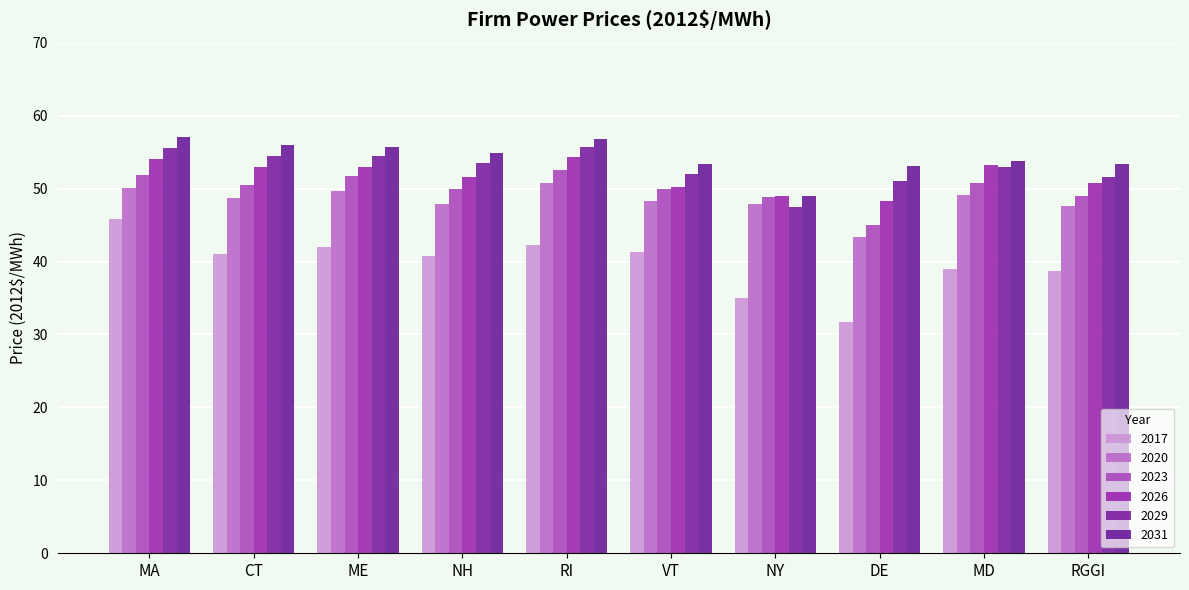

Reading left to right, list all the values displayed in this chart.

2017: MA=45.8	CT=41.0	ME=42.0	NH=40.8	RI=42.2	VT=41.3	NY=35.0	DE=31.7	MD=38.9	RGGI=38.7
2020: MA=50.0	CT=48.7	ME=49.6	NH=47.8	RI=50.8	VT=48.3	NY=47.9	DE=43.3	MD=49.1	RGGI=47.6
2023: MA=51.8	CT=50.5	ME=51.8	NH=49.9	RI=52.6	VT=49.9	NY=48.8	DE=45.0	MD=50.8	RGGI=48.9
2026: MA=54.1	CT=52.9	ME=53.0	NH=51.6	RI=54.3	VT=50.3	NY=49.0	DE=48.3	MD=53.2	RGGI=50.8
2029: MA=55.5	CT=54.5	ME=54.5	NH=53.4	RI=55.7	VT=52.0	NY=47.5	DE=51.0	MD=53.0	RGGI=51.5
2031: MA=57.0	CT=56.0	ME=55.7	NH=54.9	RI=56.8	VT=53.3	NY=49.0	DE=53.1	MD=53.8	RGGI=53.4